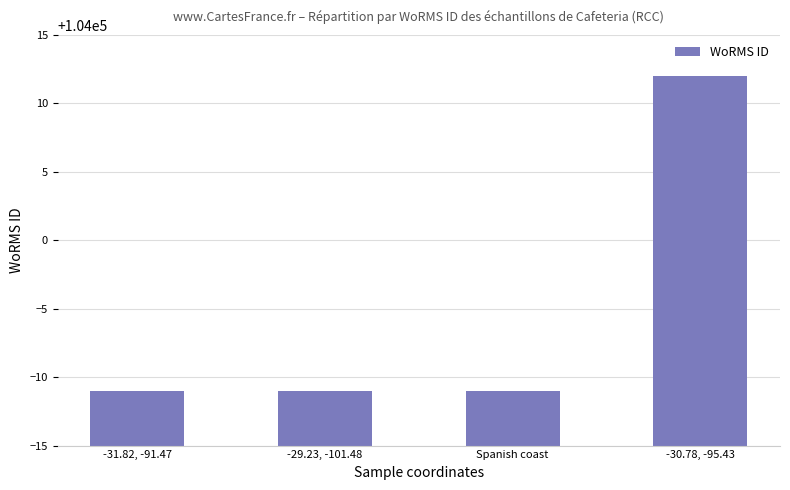

Between -31.82, -91.47 and -30.78, -95.43, which is larger?

-30.78, -95.43